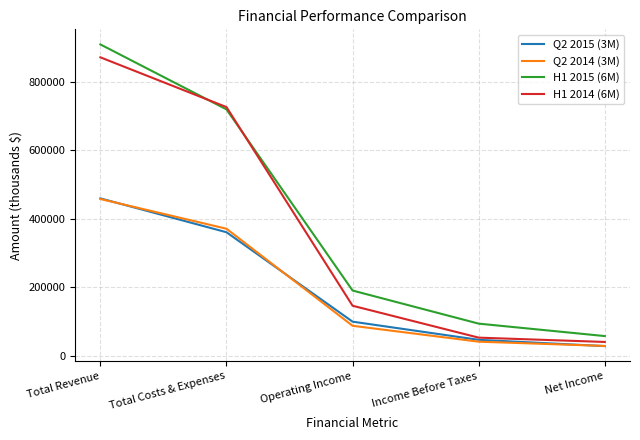

What is the difference between the second highest and second lowest values in the H1 2014 (6M) series?

674213